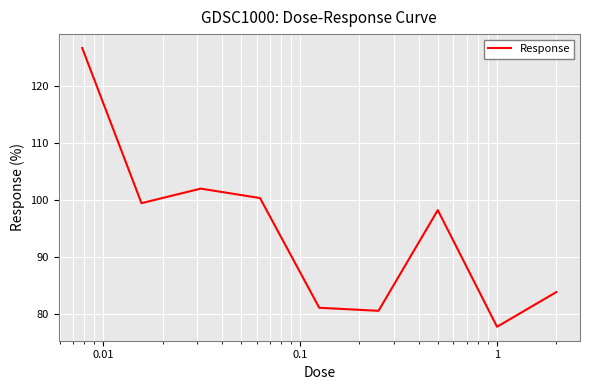

Reading right to left, extract all data points from this chart.

83.9	77.8	98.2	80.6	81.2	100.3	102.0	99.5	126.6